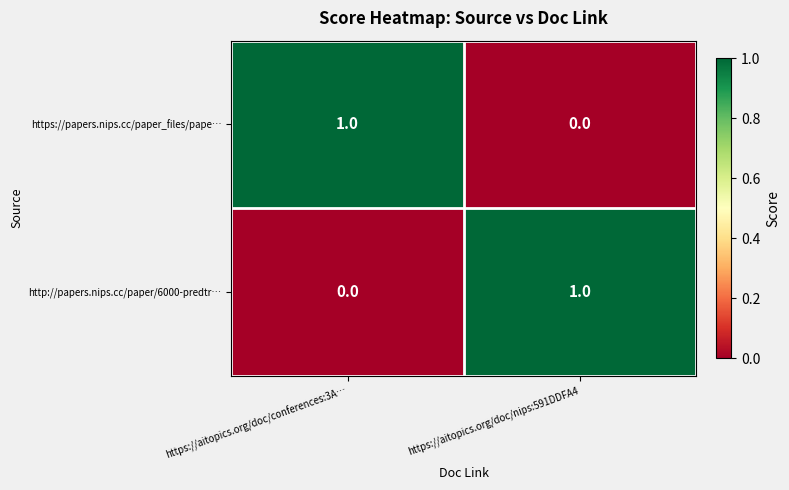

The https://papers.nips.cc/paper_files/pape… series shows 1 at https://aitopics.org/doc/conferences:3A…. True or false?

True